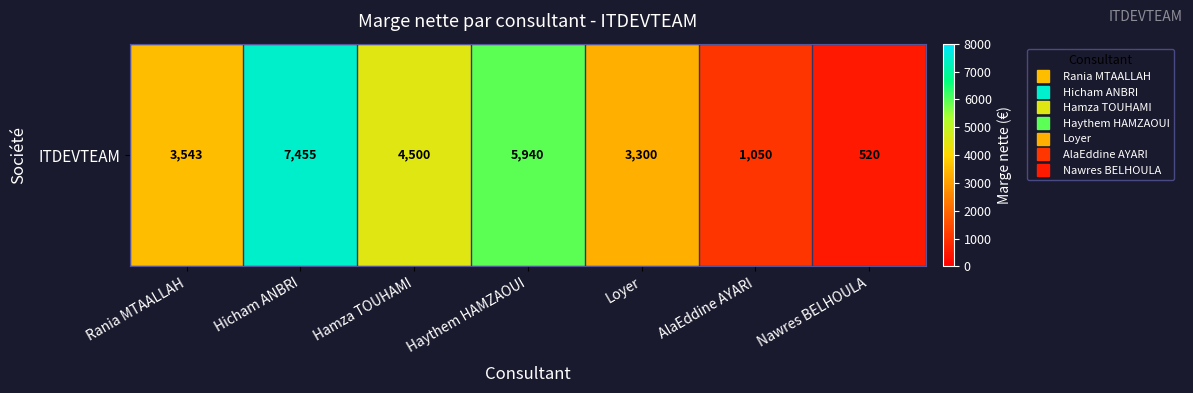

What is the sum of all values?

26308.4